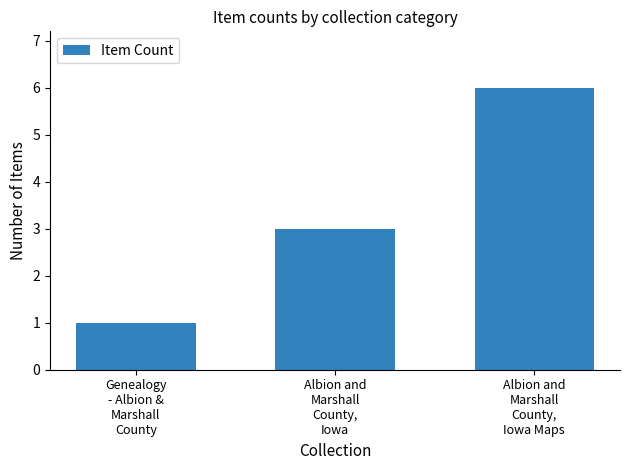

What is the label of the 2nd bar from the left?

Albion and
Marshall
County,
Iowa